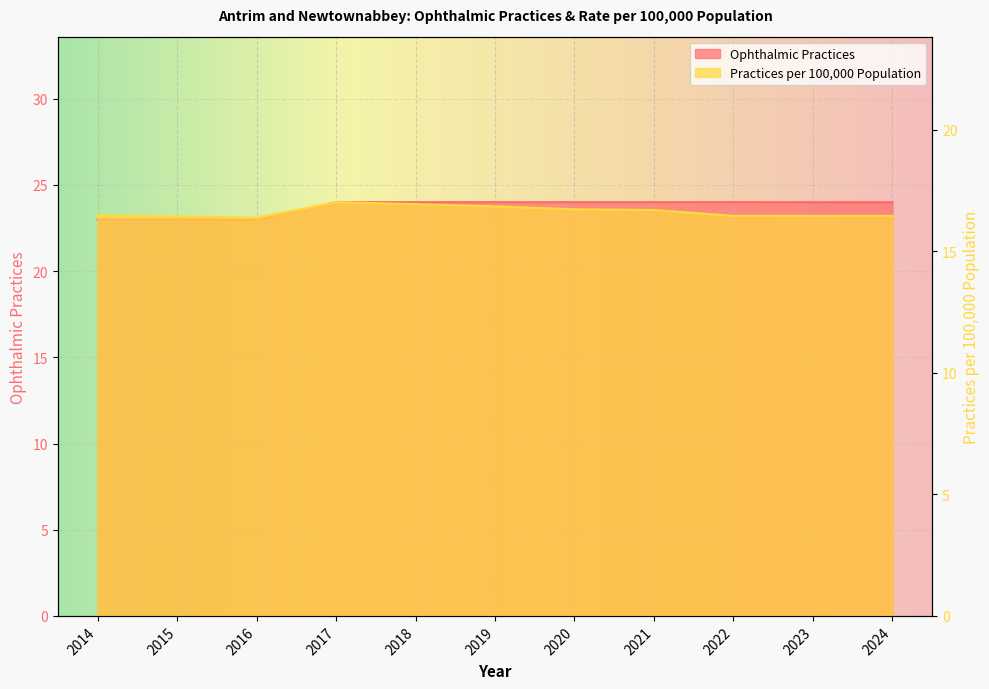

What is the approximate value of Practices per 100,000 Population at 2023?

16.5